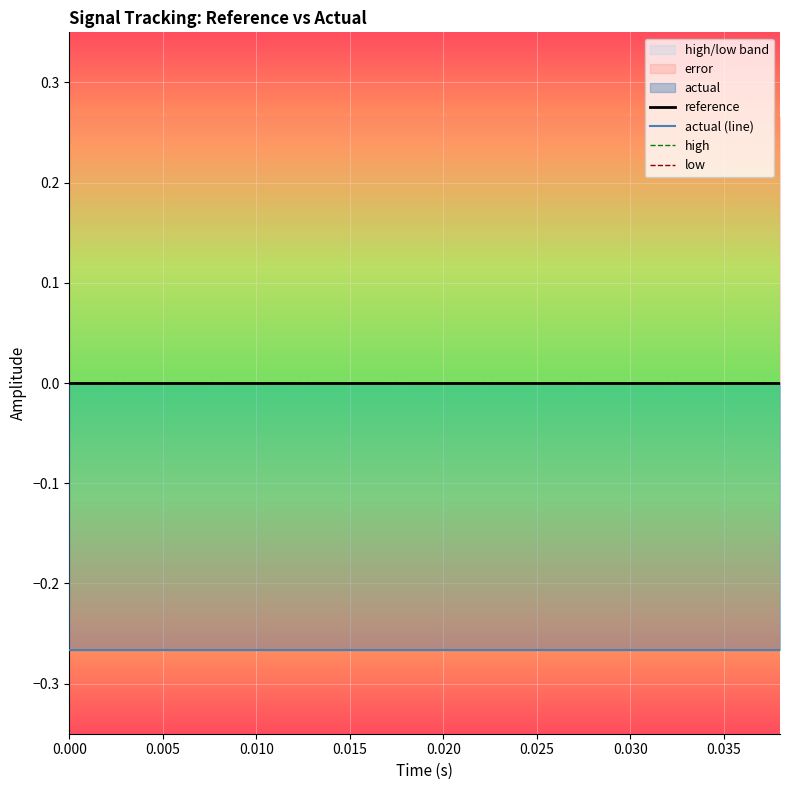

True or false: high and reference cross at least once.

False